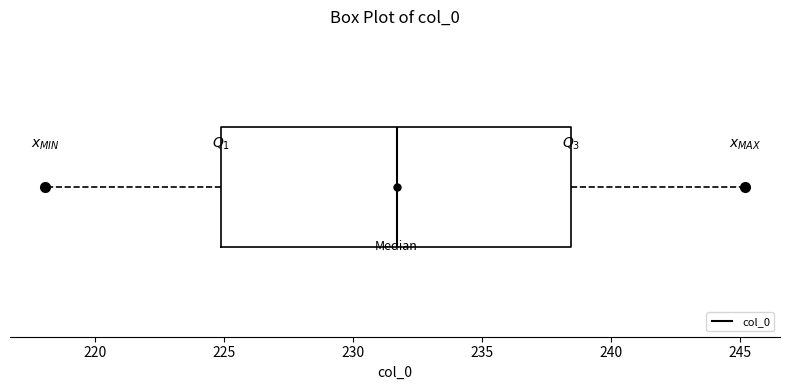

Read this box plot against the x-axis: the position of the median line, the range covered by the box, and the ends of both whiskers. The values are not printed on the chart, so give them approximately, as read against the axis.

median 231.5, box 225.0 to 238.5, whiskers 218.0 to 245.0